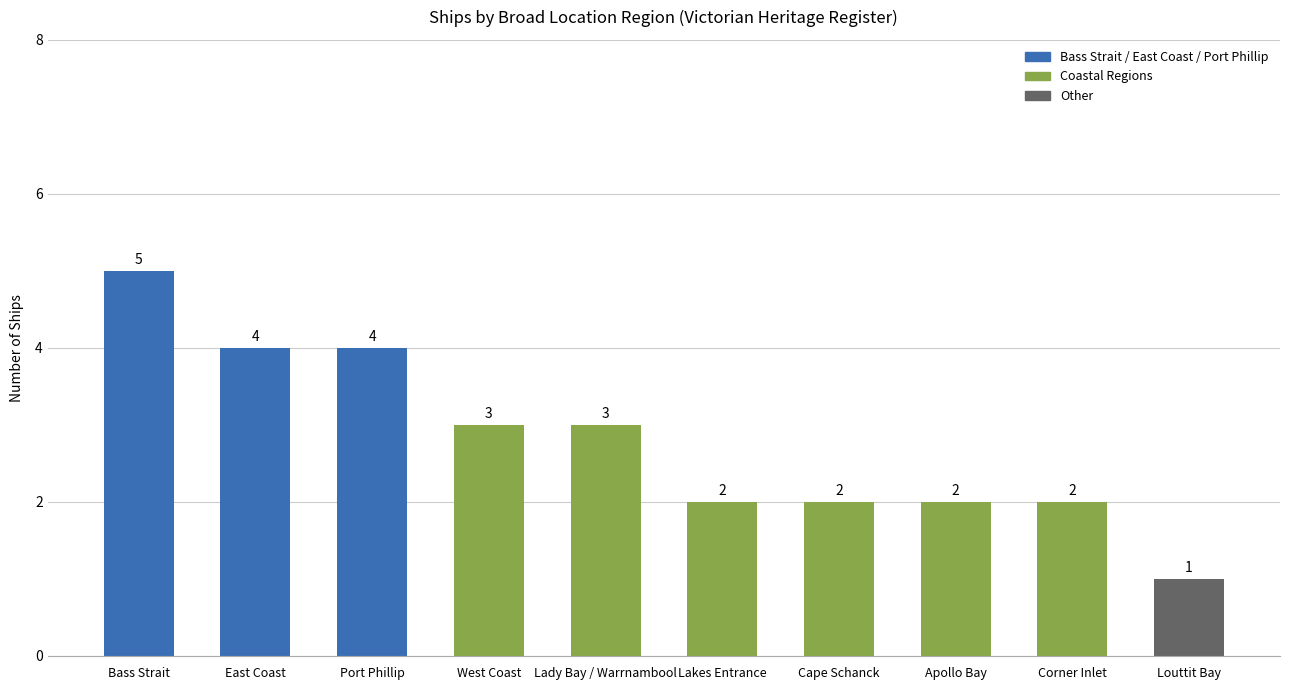

What is the difference between the second highest and minimum values?

3